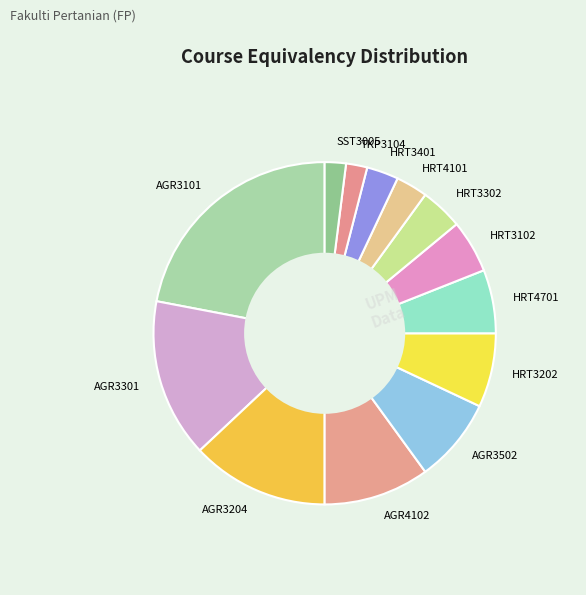

Combined, do AGR3301 and HRT3202 account for over 50%?

No